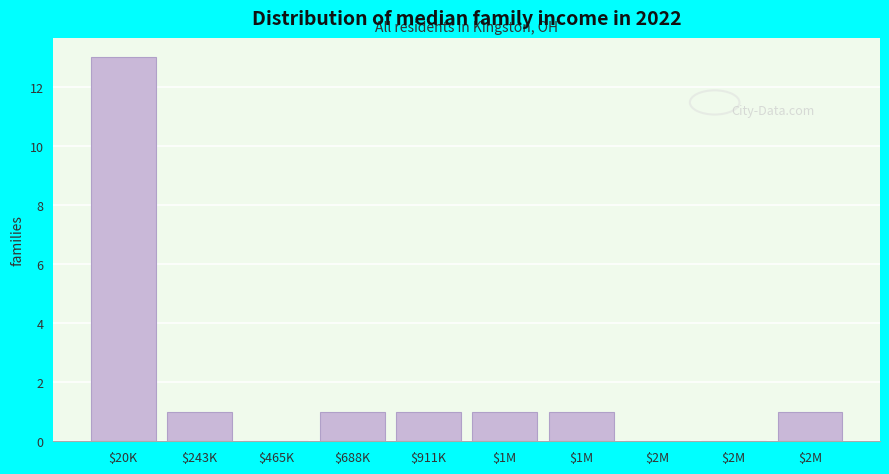

How many data points does each series have?

10